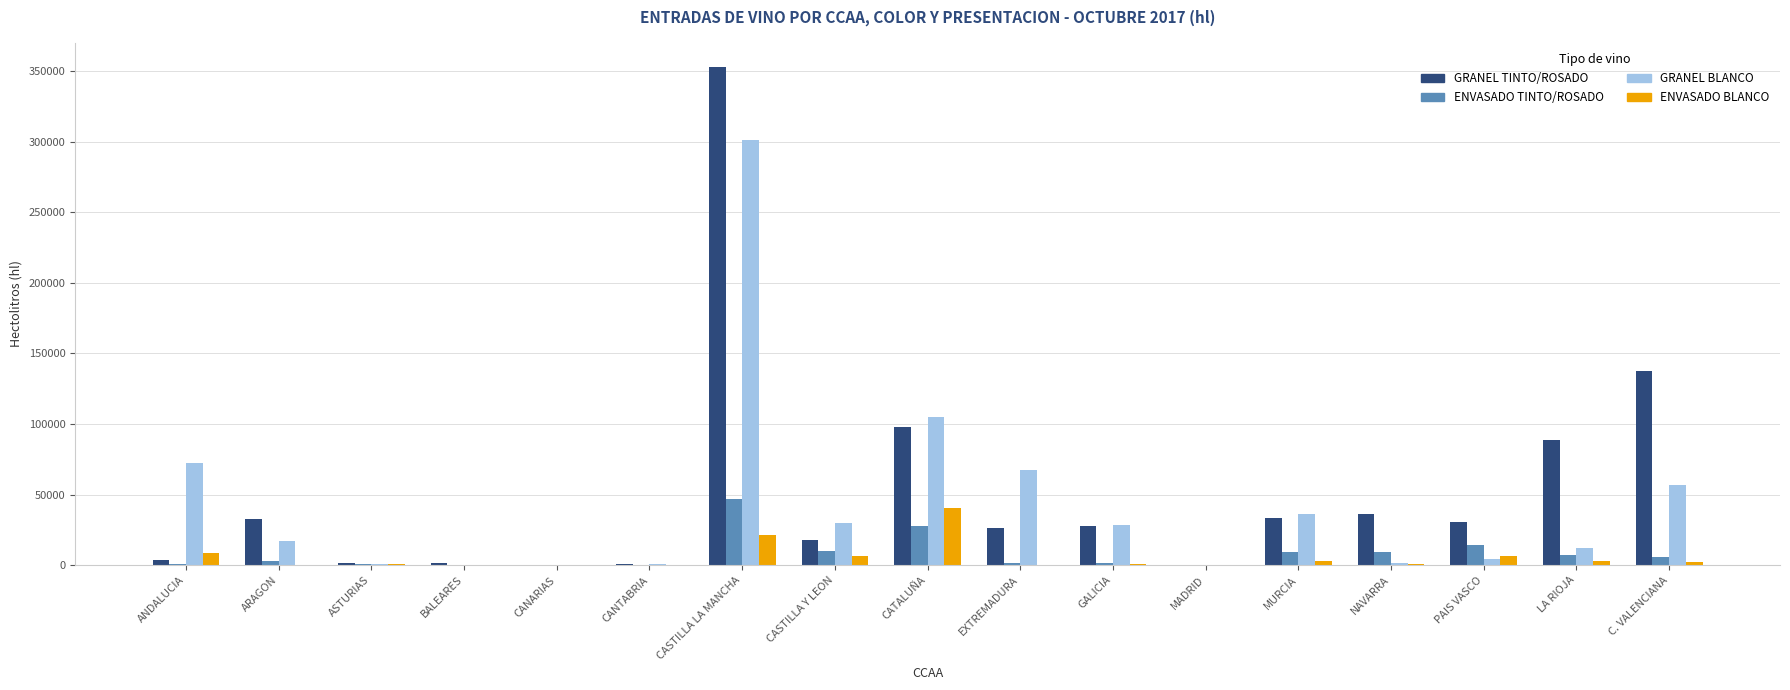

Are the bars horizontal?

No